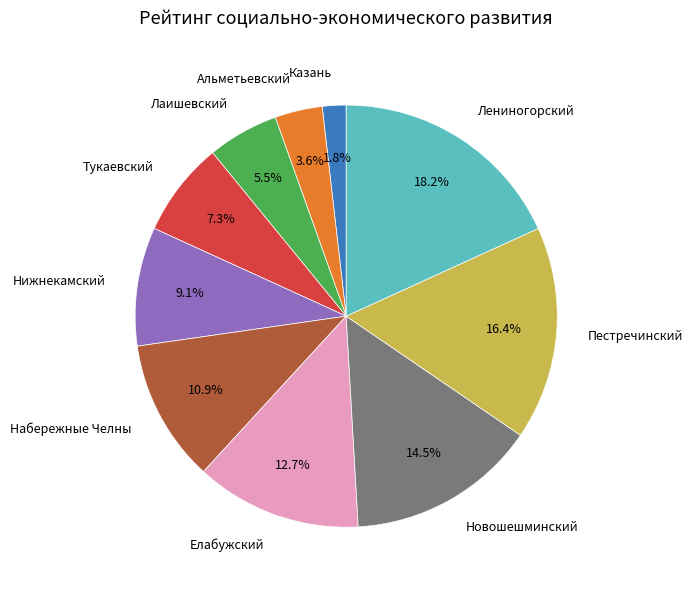

What percentage do Лениногорский and Альметьевский together represent?

21.8%